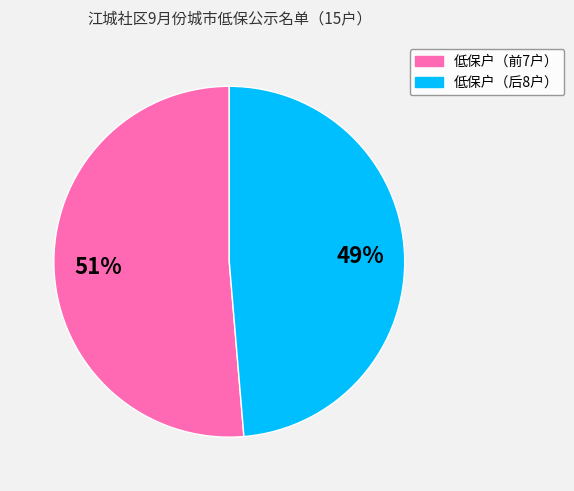

To the nearest percent, what is the average slice percentage?

50%